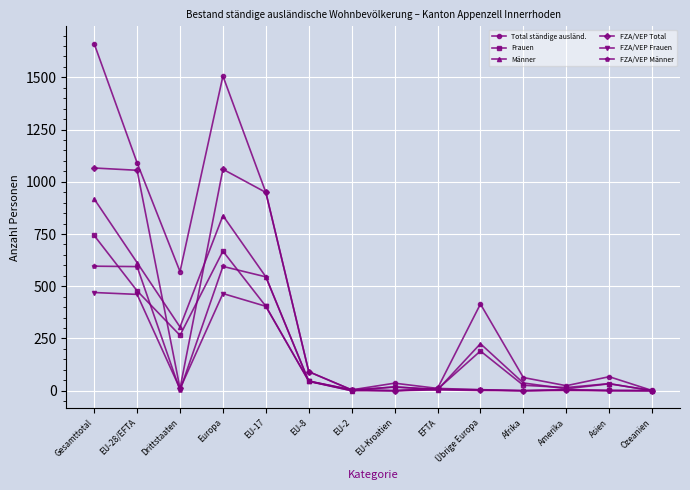

What is the label of the 4th point from the left?

Europa